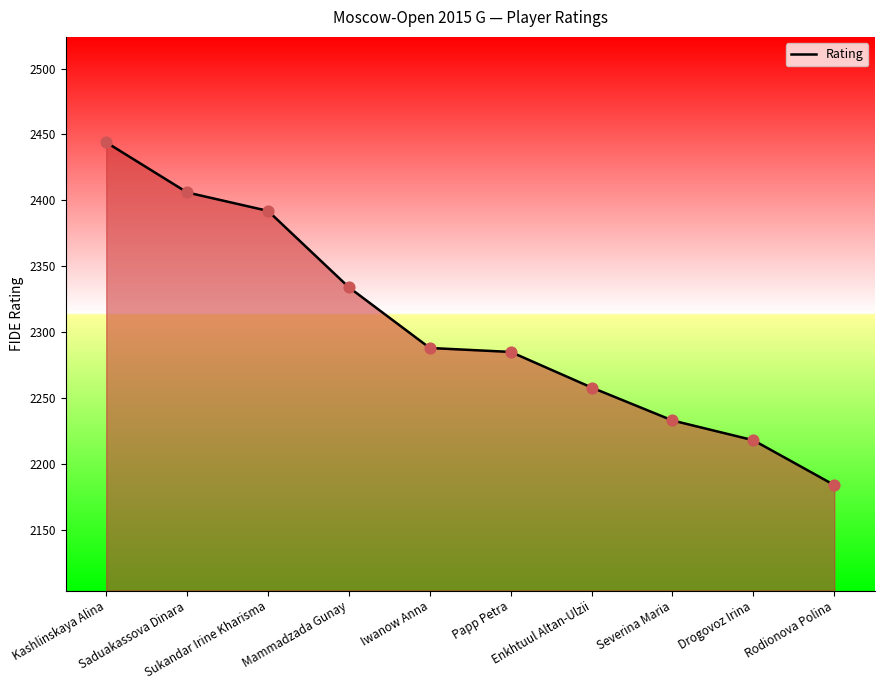

What is the change in value from Iwanow Anna to Severina Maria?

-55